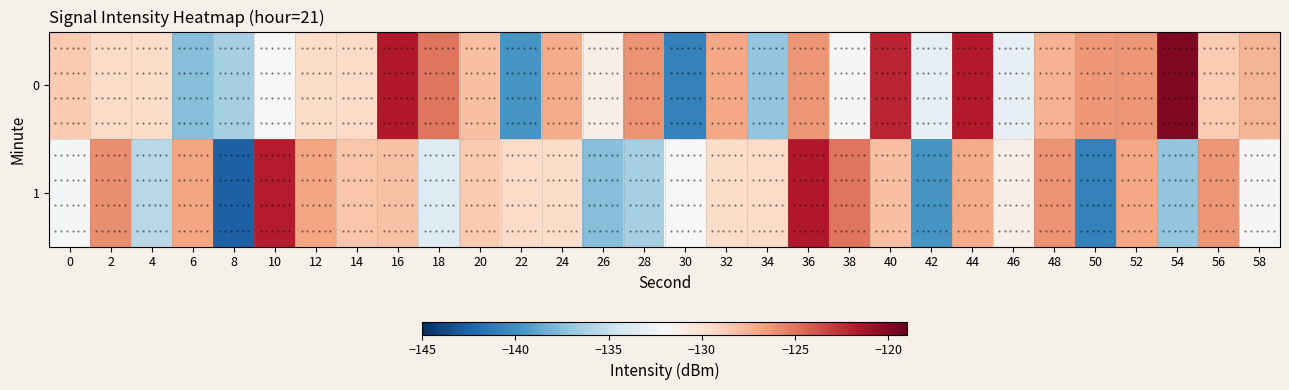

Reading left to right, extract all data points from this chart.

0: 0=-128.6	2=-129.5	4=-129.6	6=-137.6	8=-136.3	10=-132.0	12=-129.6	14=-129.5	16=-121.6	18=-125.0	20=-128.1	22=-139.6	24=-127.1	26=-131.2	28=-126.2	30=-140.8	32=-127.0	34=-137.2	36=-126.2	38=-131.8	40=-122.1	42=-133.2	44=-121.7	46=-133.1	48=-127.5	50=-126.4	52=-126.2	54=-120.0	56=-128.7	58=-127.6
1: 0=-132.2	2=-125.9	4=-135.6	6=-126.9	8=-142.6	10=-121.8	12=-126.9	14=-128.4	16=-128.1	18=-133.6	20=-128.6	22=-129.5	24=-129.6	26=-137.6	28=-136.3	30=-132.0	32=-129.6	34=-129.5	36=-121.6	38=-125.0	40=-128.1	42=-139.6	44=-127.1	46=-131.2	48=-126.2	50=-140.8	52=-127.0	54=-137.2	56=-126.2	58=-131.8